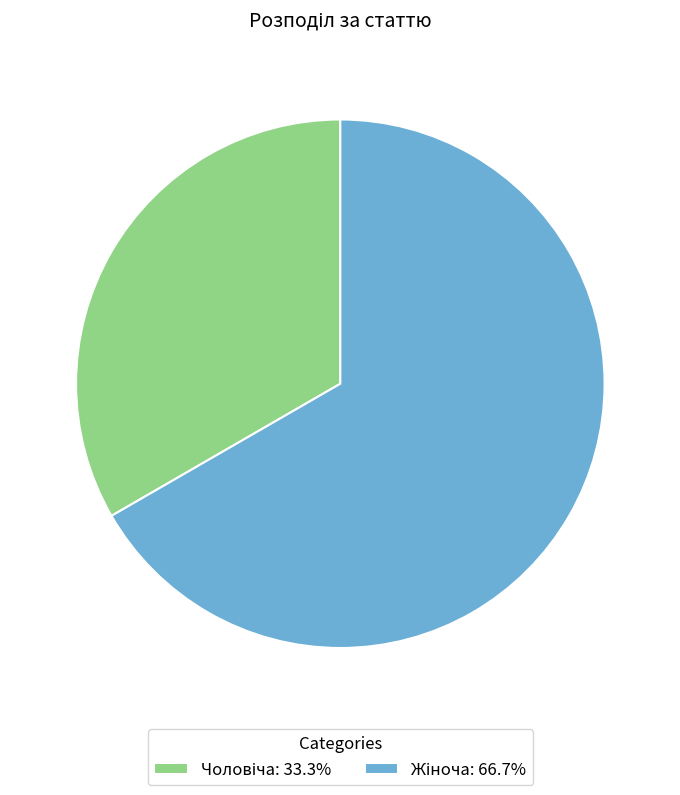

Is there any slice that represents more than half of the pie?

Yes